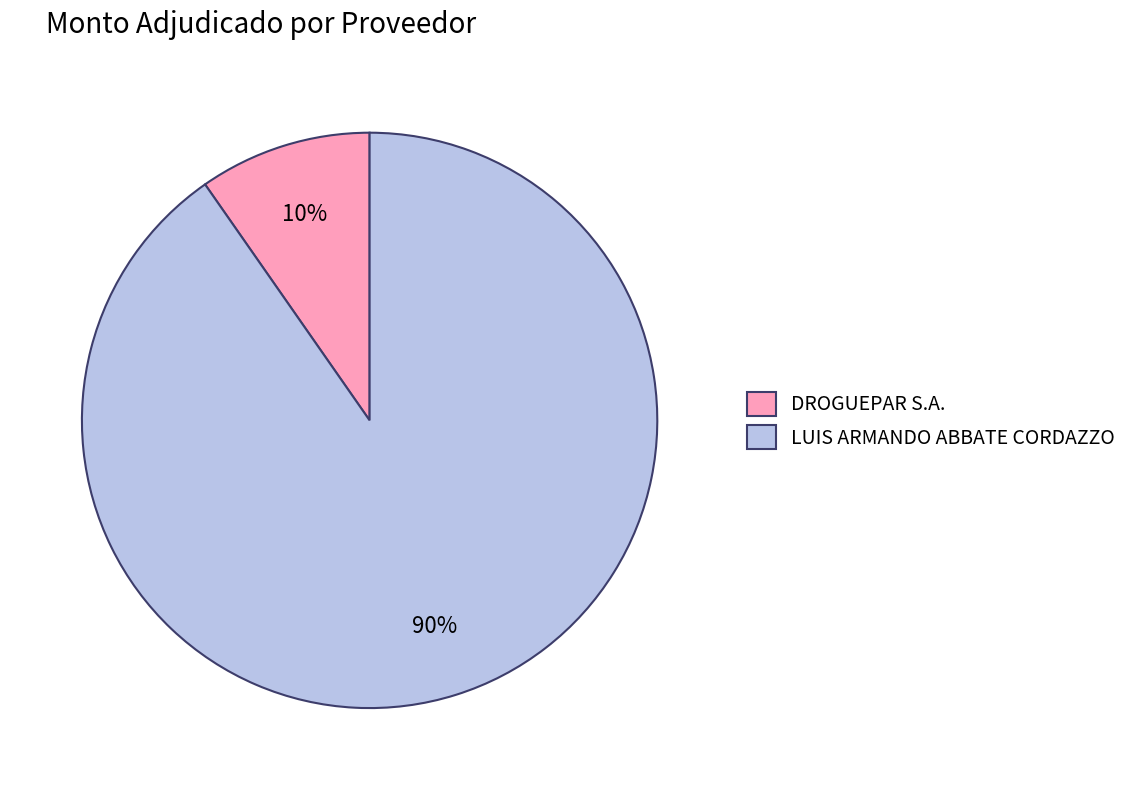

Do LUIS ARMANDO ABBATE CORDAZZO and DROGUEPAR S.A. together represent more than half of the pie?

Yes